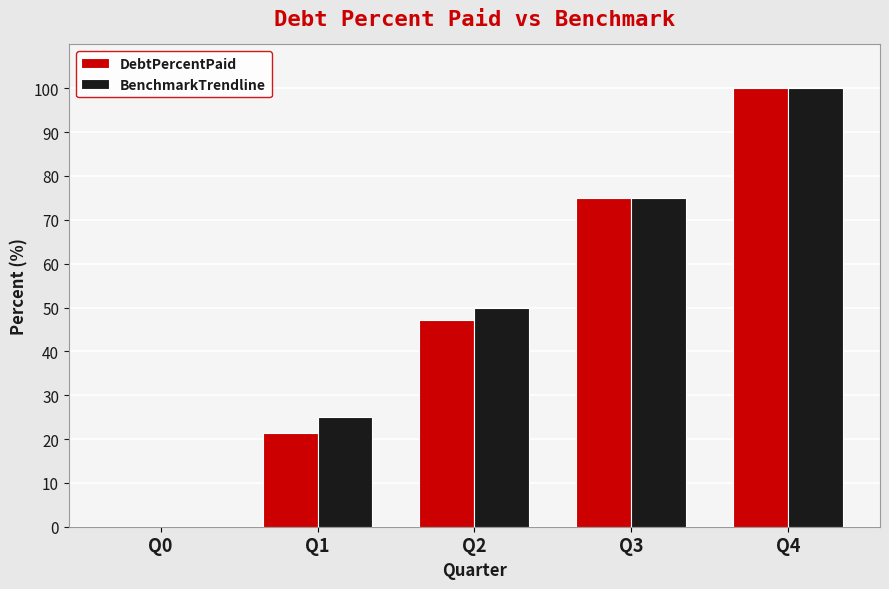

What is the total value across all series at Q1?

46.4